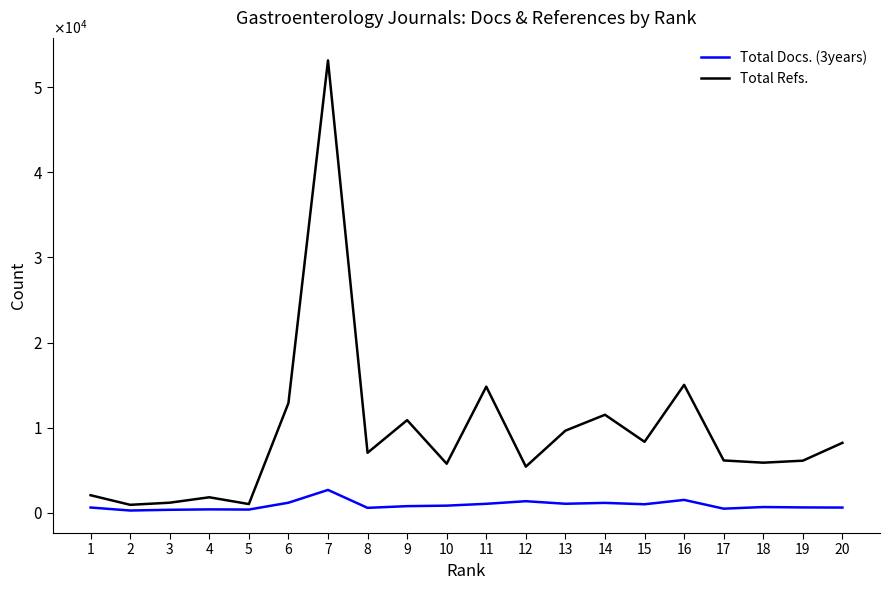

What are all the series names shown in the legend?

Total Docs. (3years), Total Refs.